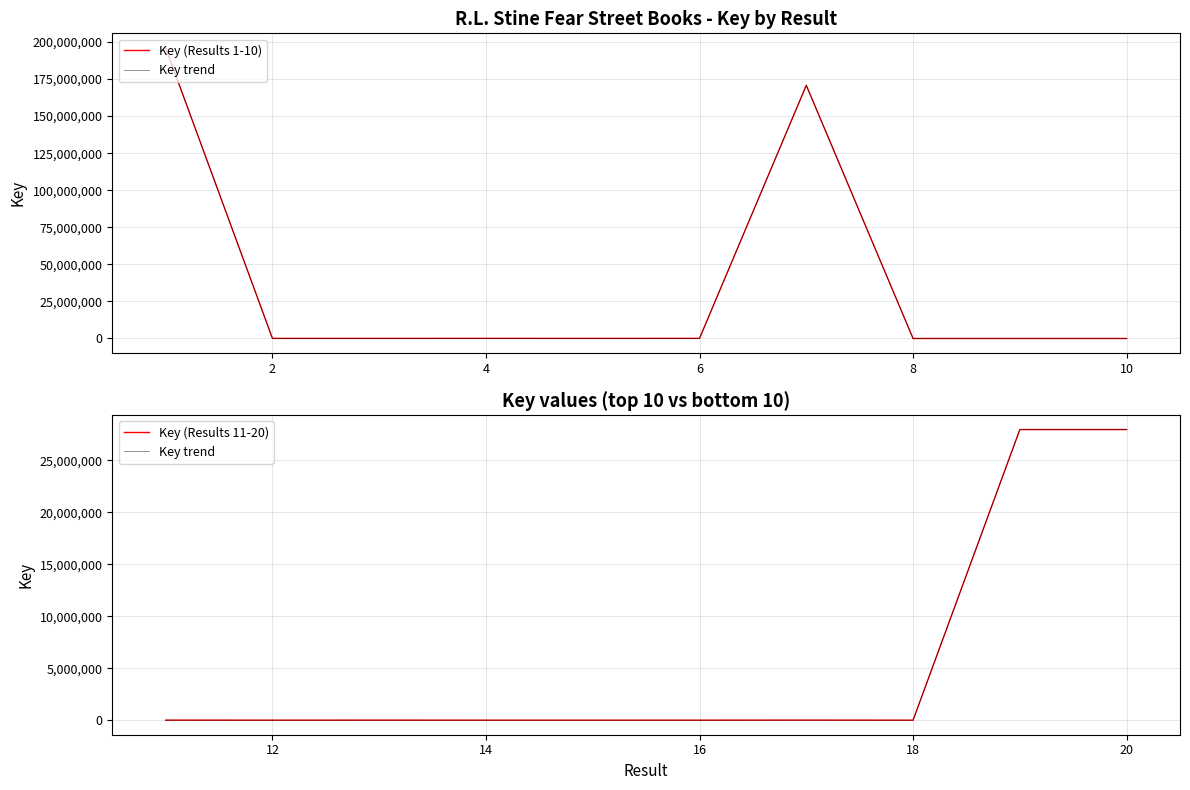

After their last crossing, which series has the higher values: Key trend or Key (Results 1-10)?

Key trend